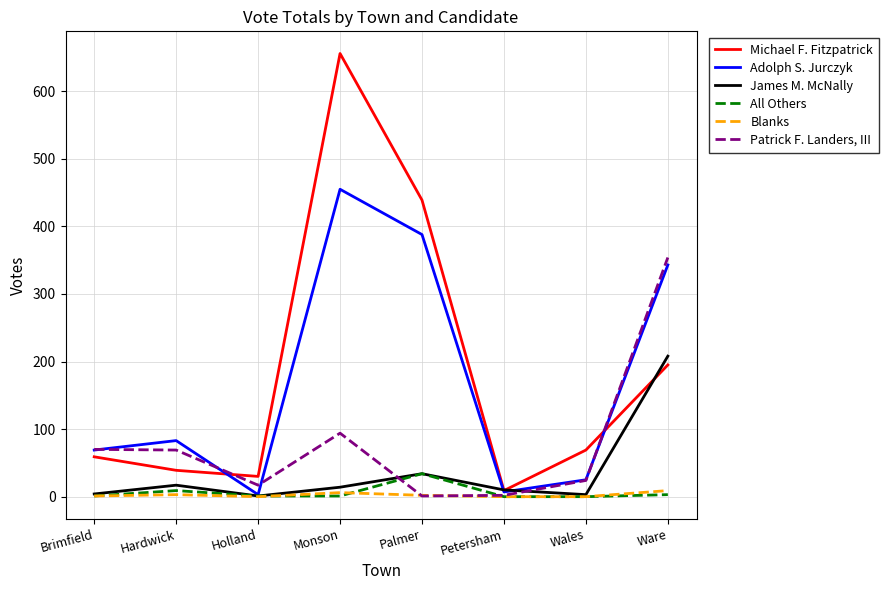

What is the difference between the James M. McNally values at Ware and Brimfield?

204